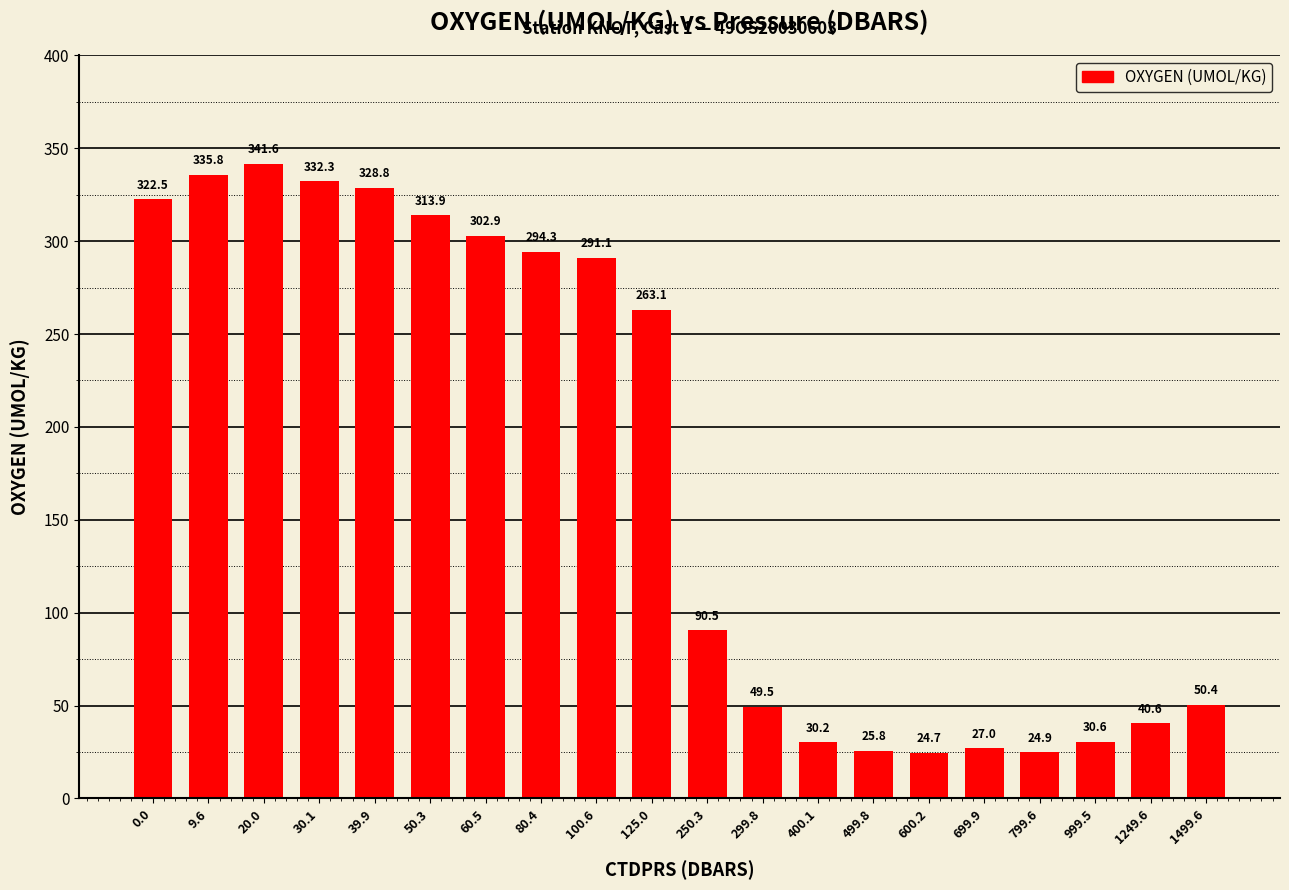

What is the difference between the maximum and minimum values?

316.9